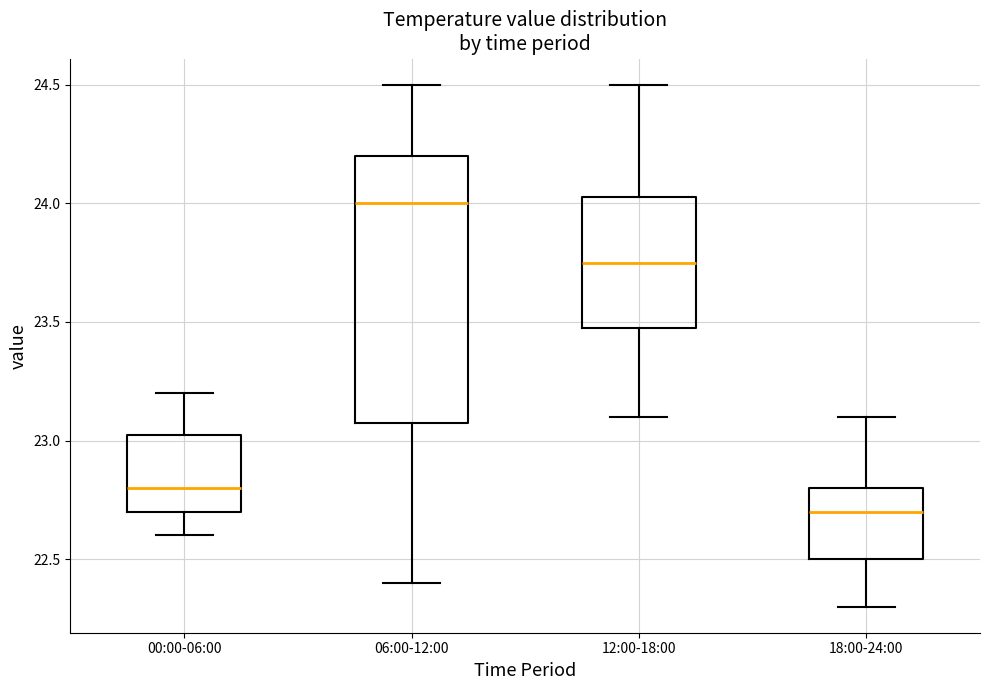

Which box's median line is the highest?

06:00-12:00